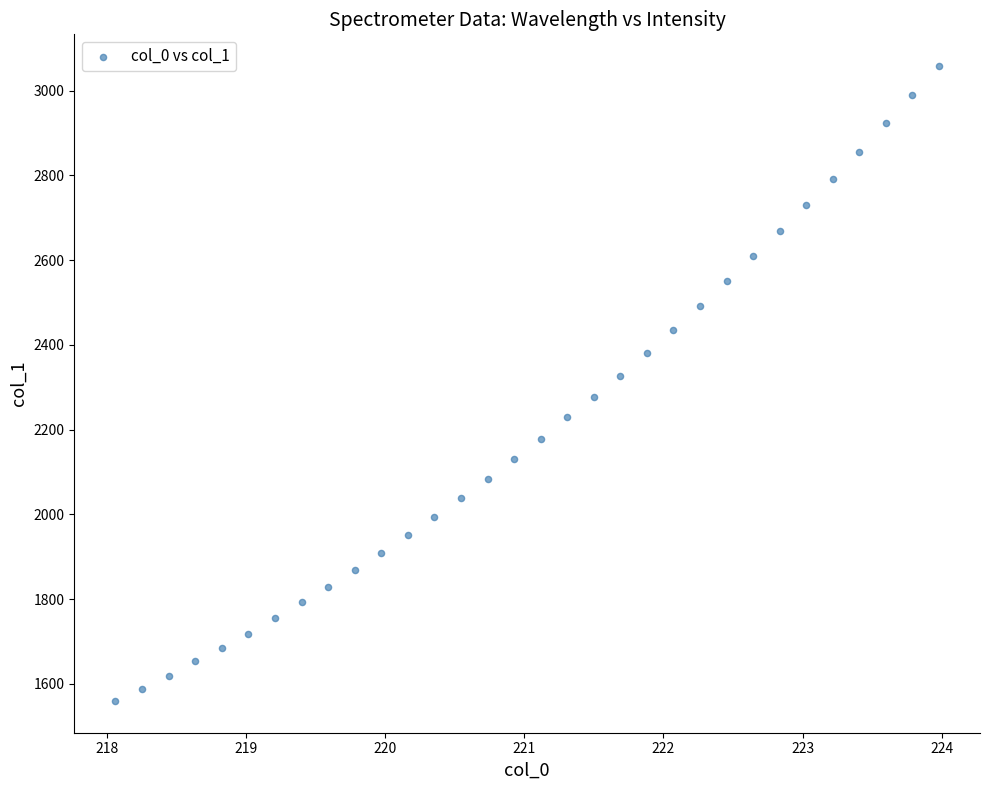

What is the range of X values (max minus min)?

5.9